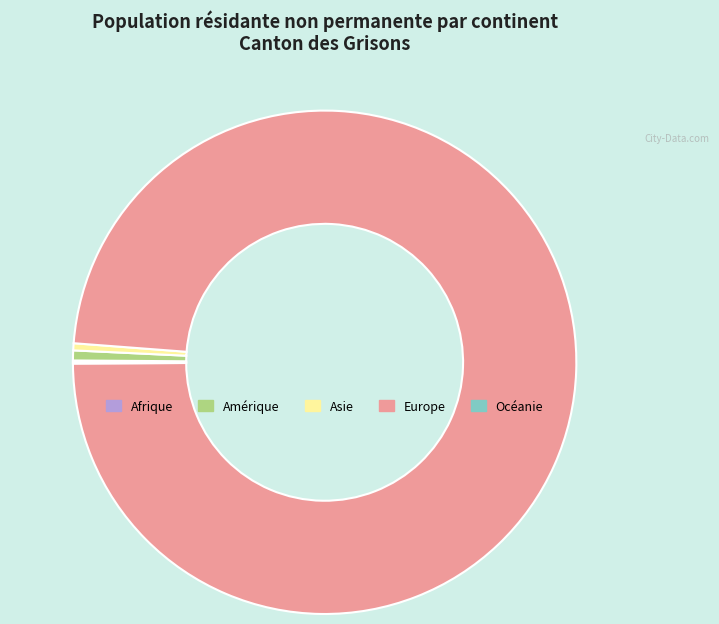

What is the majority slice?

Europe